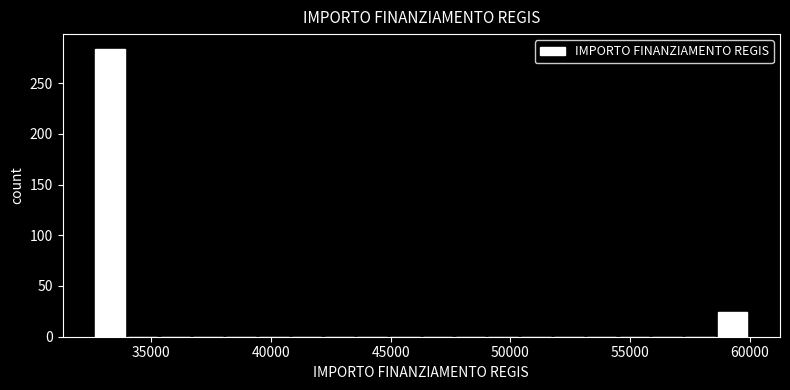

Read against the x-axis, roughly where is the centre of the tallest bar?

33500